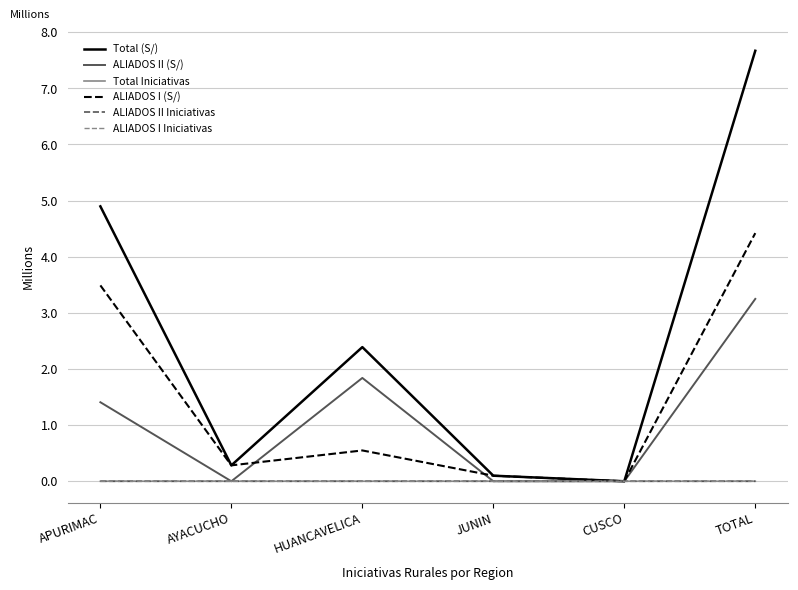

What are all the series names shown in the legend?

Total (S/), ALIADOS II (S/), Total Iniciativas, ALIADOS I (S/), ALIADOS II Iniciativas, ALIADOS I Iniciativas